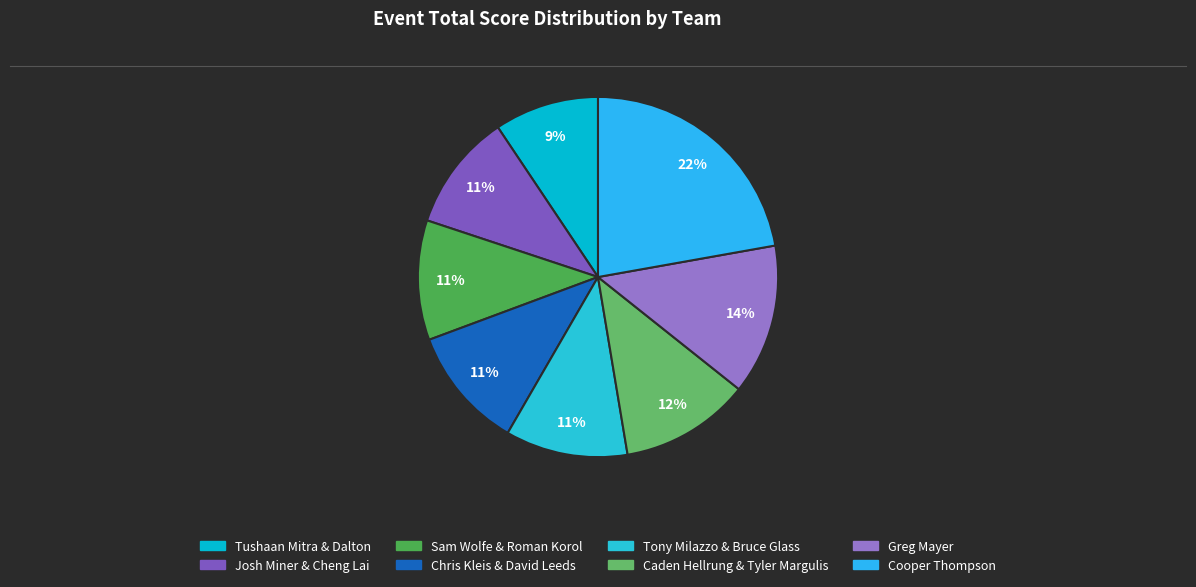

What is the smallest slice in the pie chart?

Tushaan Mitra & Dalton